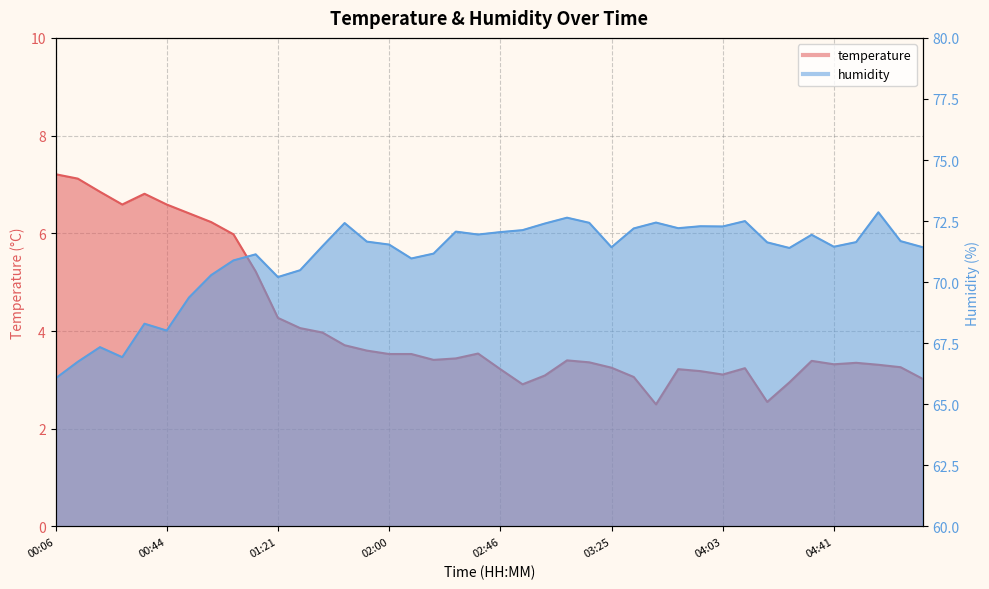

Which category has the highest value across all series?

04:56